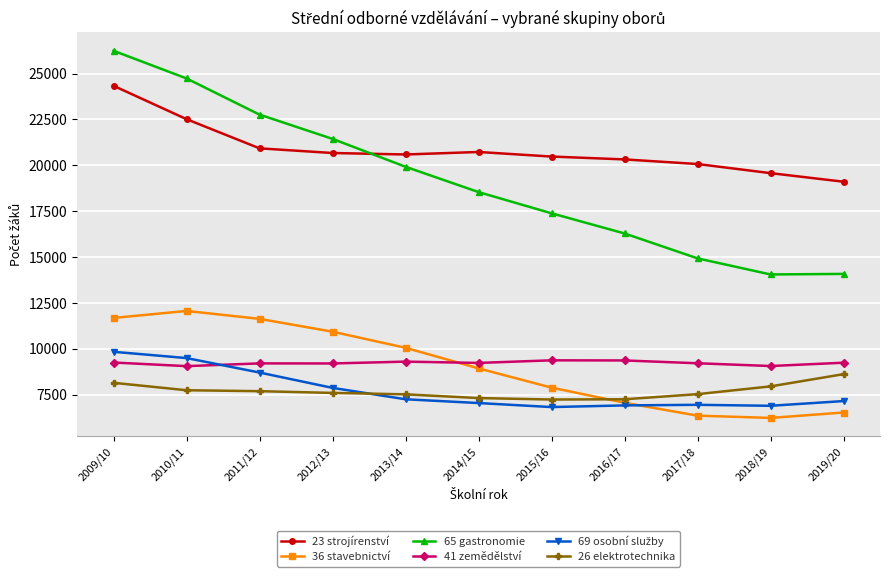

Count the number of categories in the chart.

11